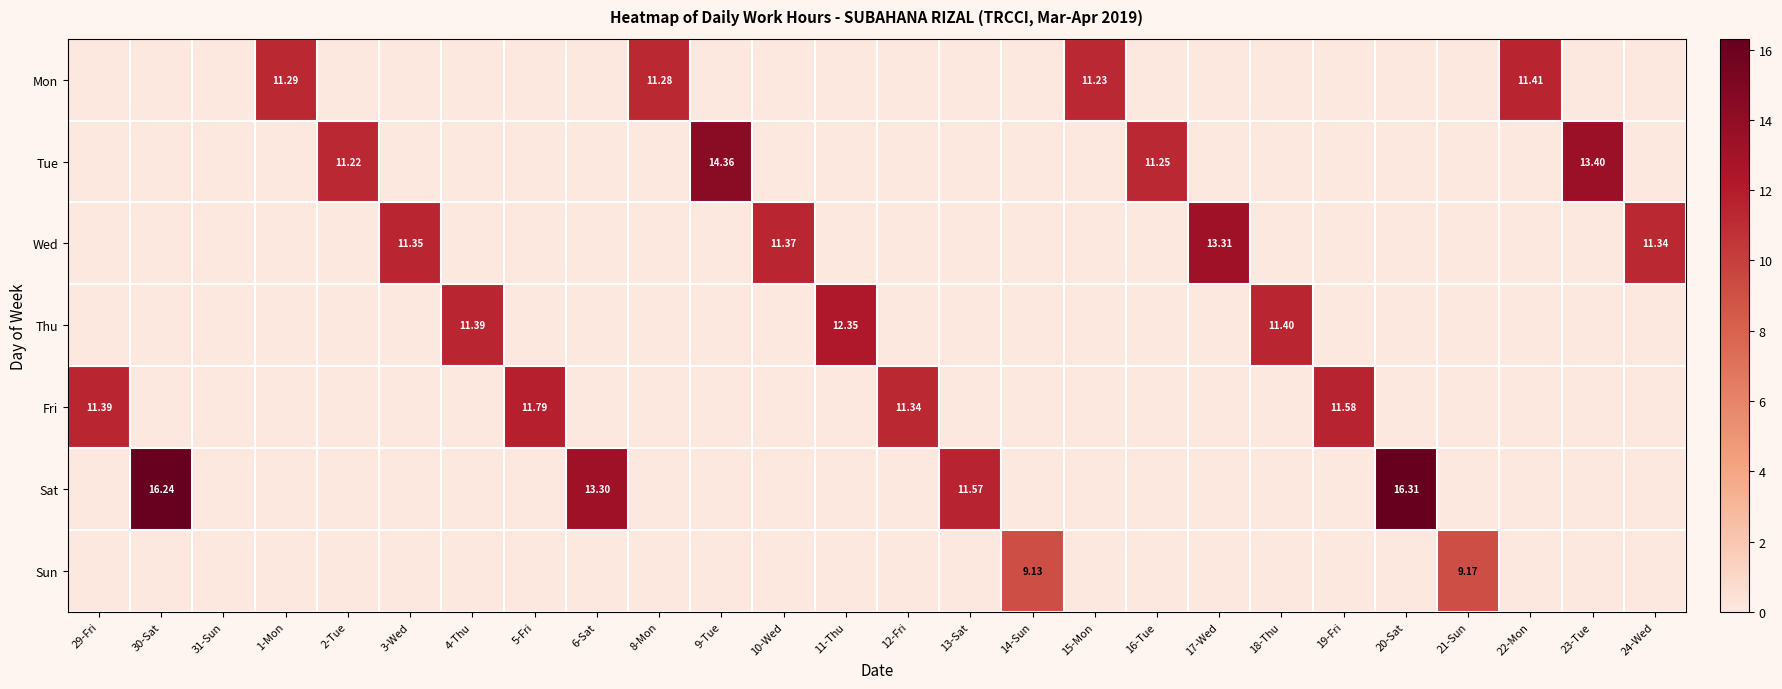

Between 1-Mon and 9-Tue, which series saw the biggest shift?

Tue